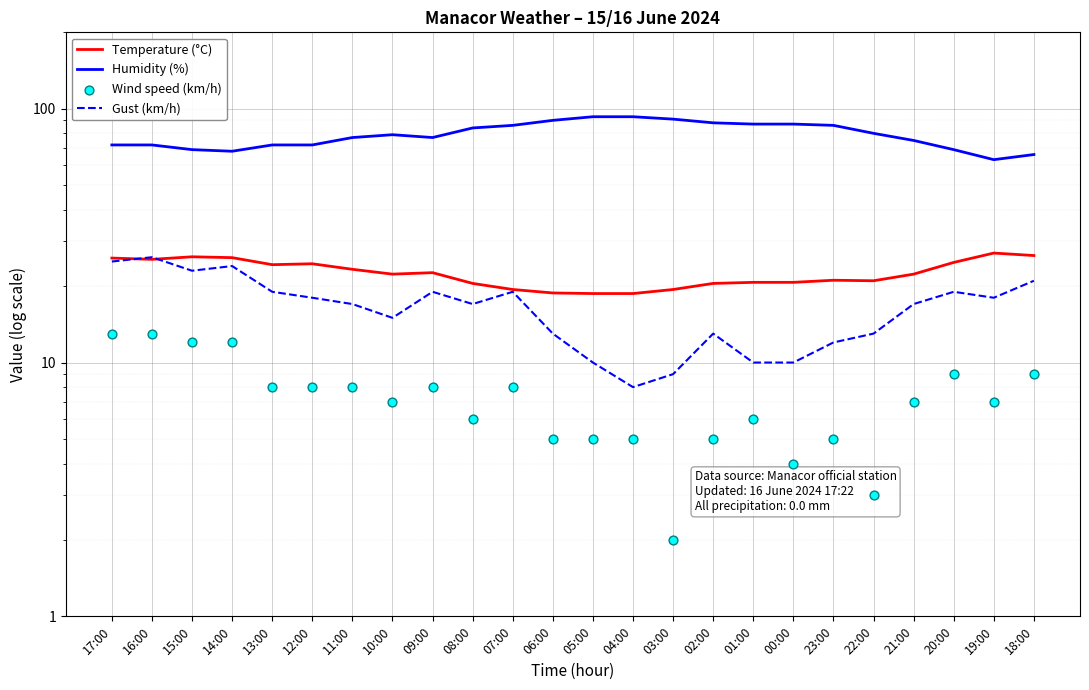

At how many categories does at least one series exceed 62?

24